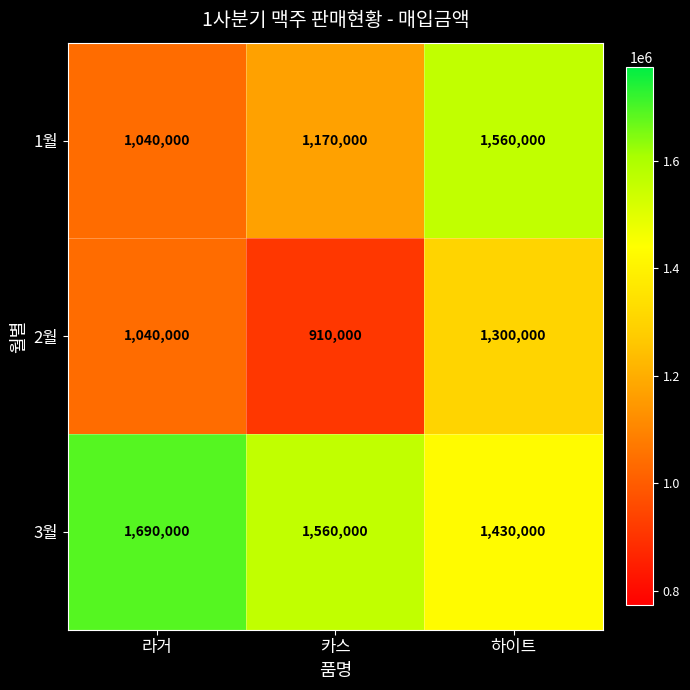

Reading left to right, list all the values displayed in this chart.

1월: 1040000	1170000	1560000
2월: 1040000	910000	1300000
3월: 1690000	1560000	1430000